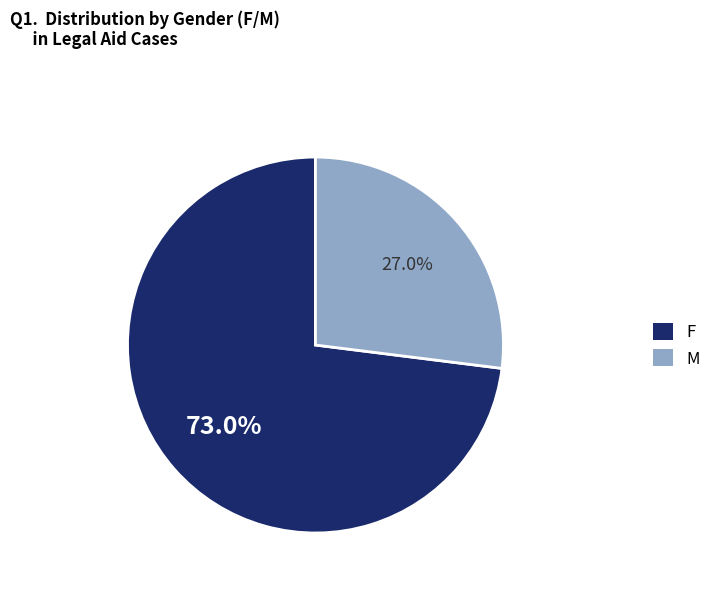

To the nearest percent, what portion does F represent?

73%